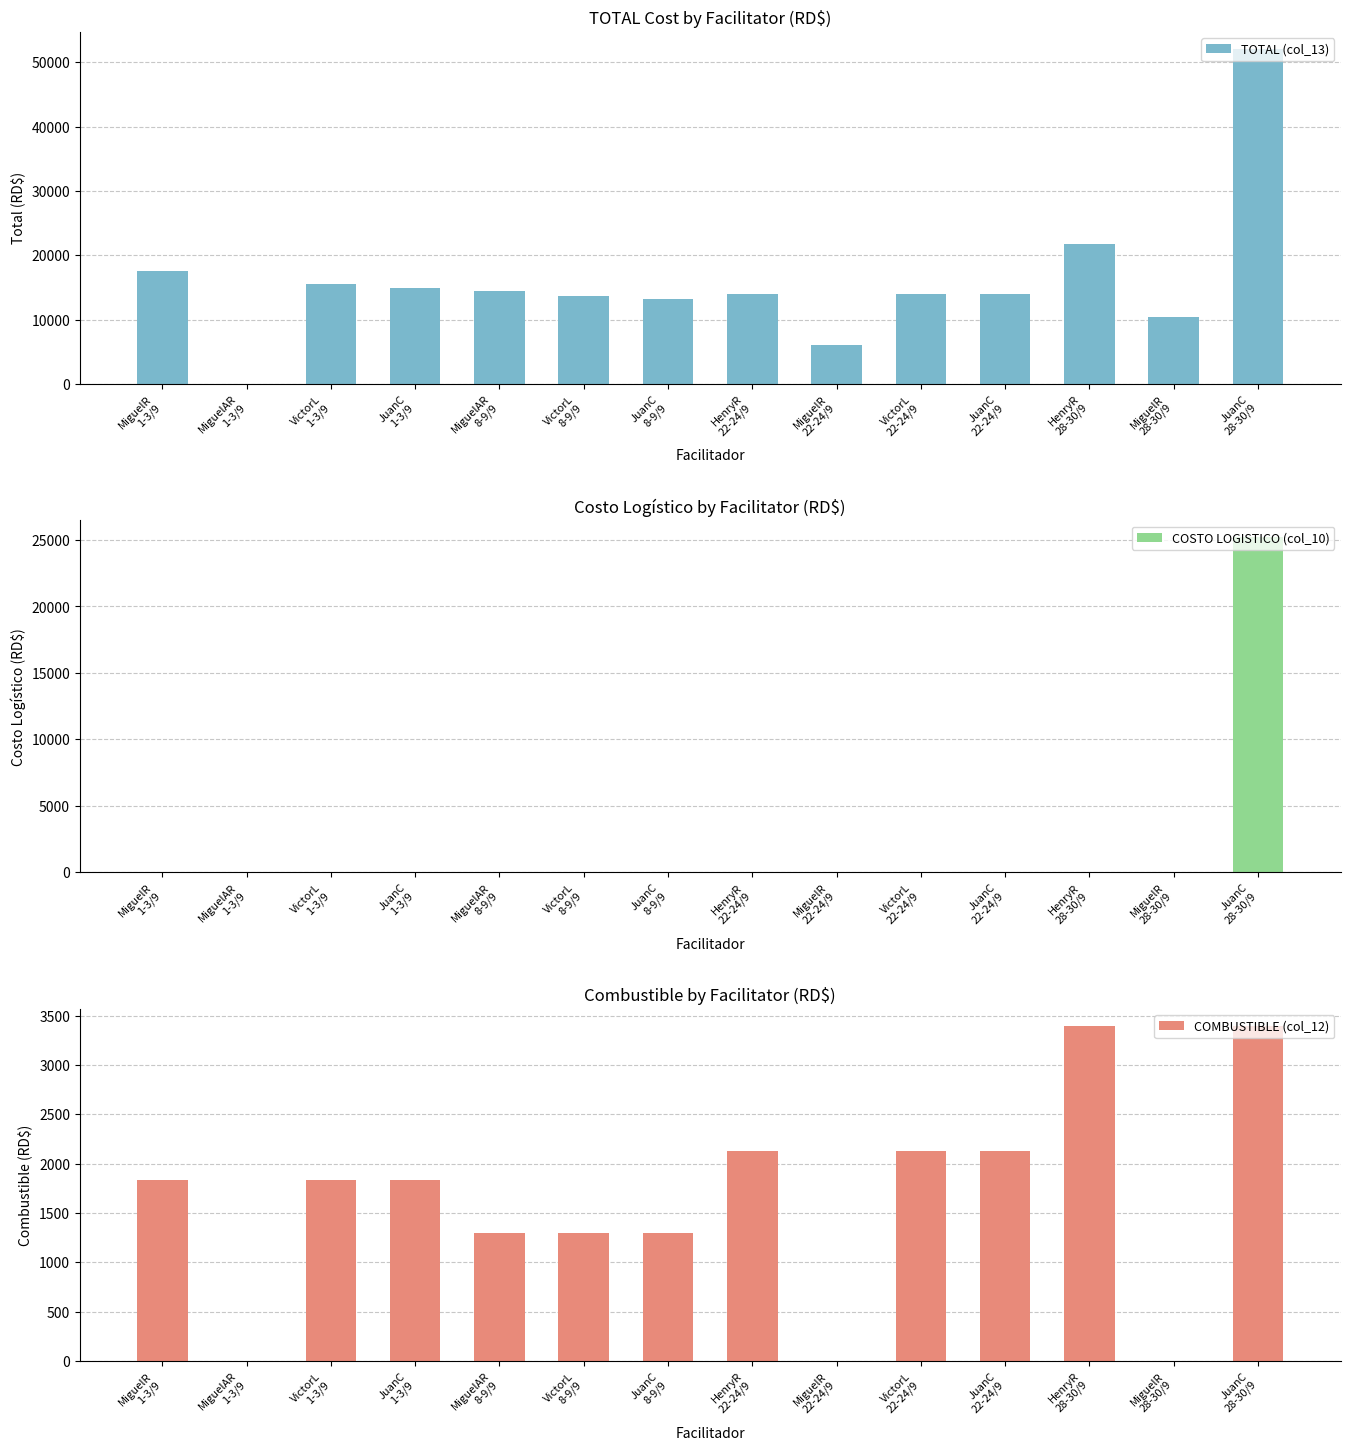

Does the chart contain any negative values?

No